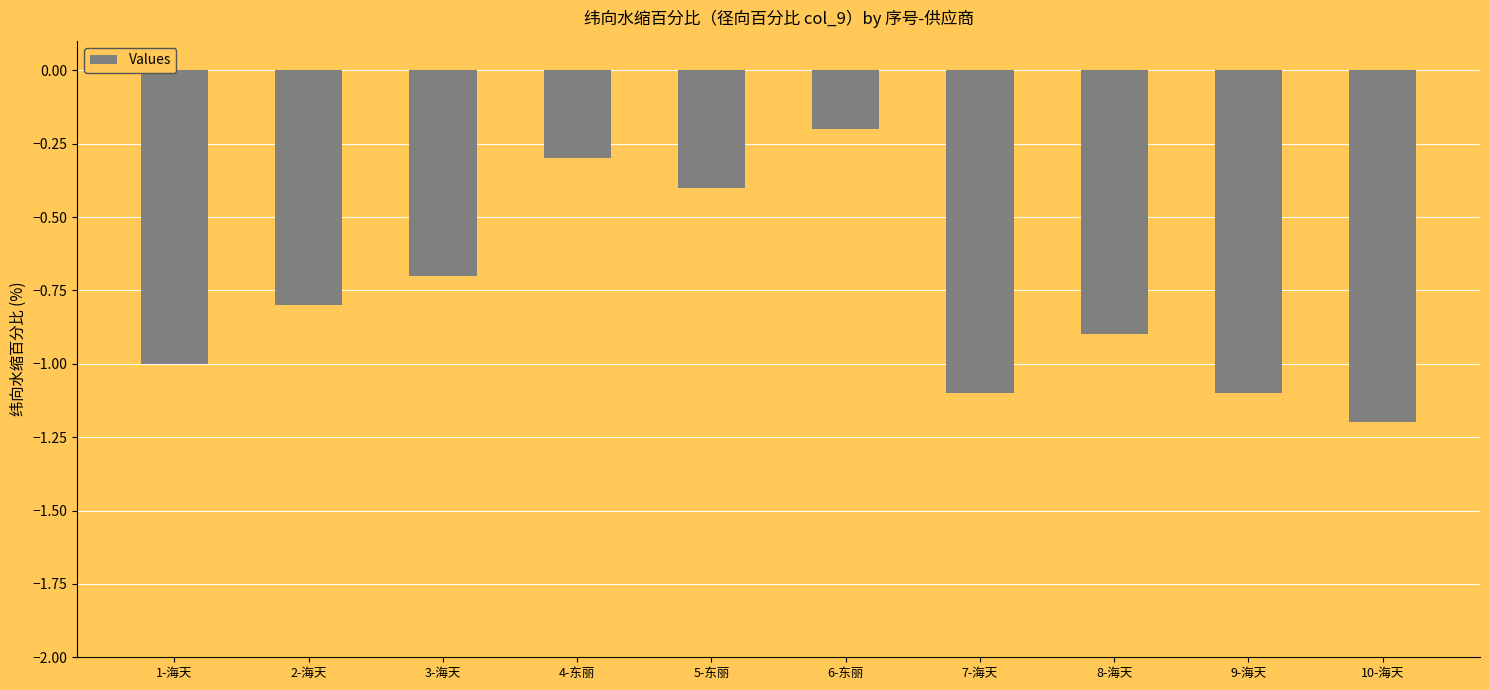

What is the average value?

-0.8